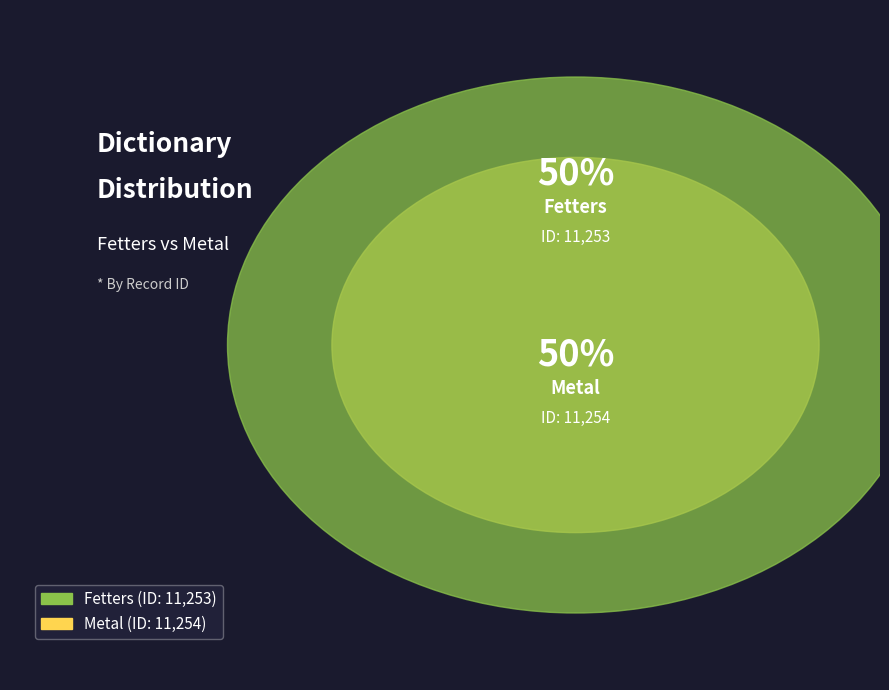

To the nearest percent, what is the average slice percentage?

50%